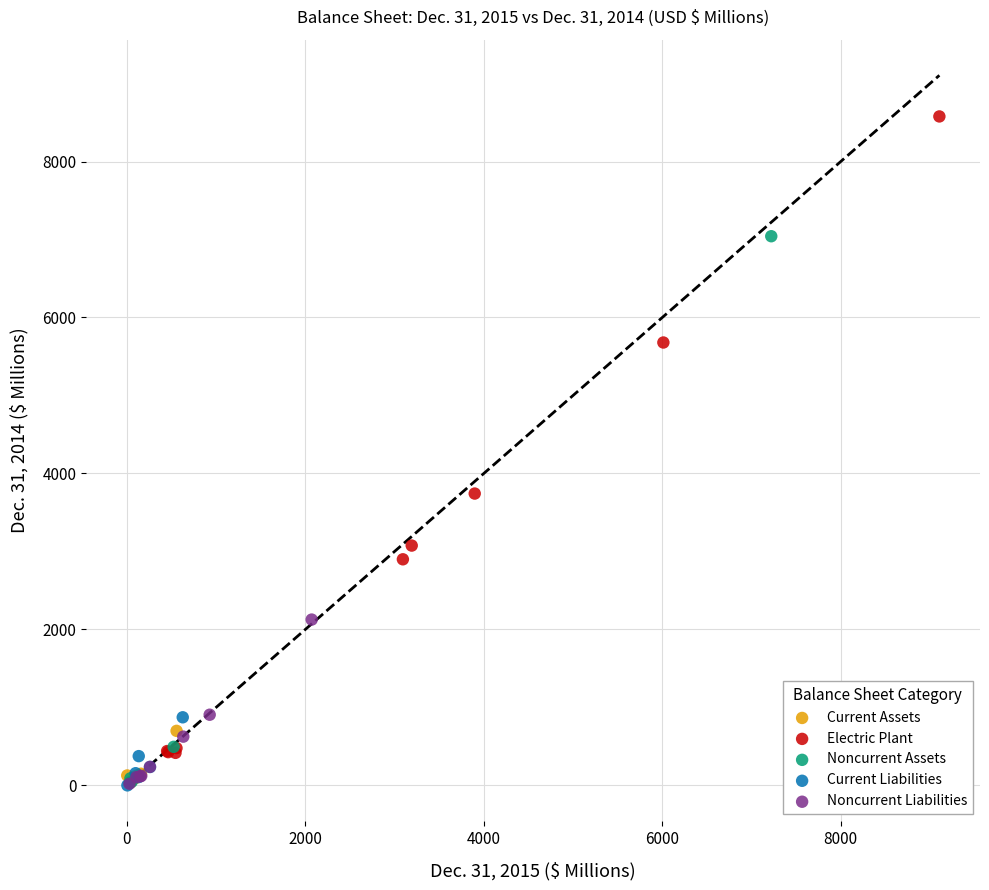

Which series has the widest spread of Y values?

Electric Plant